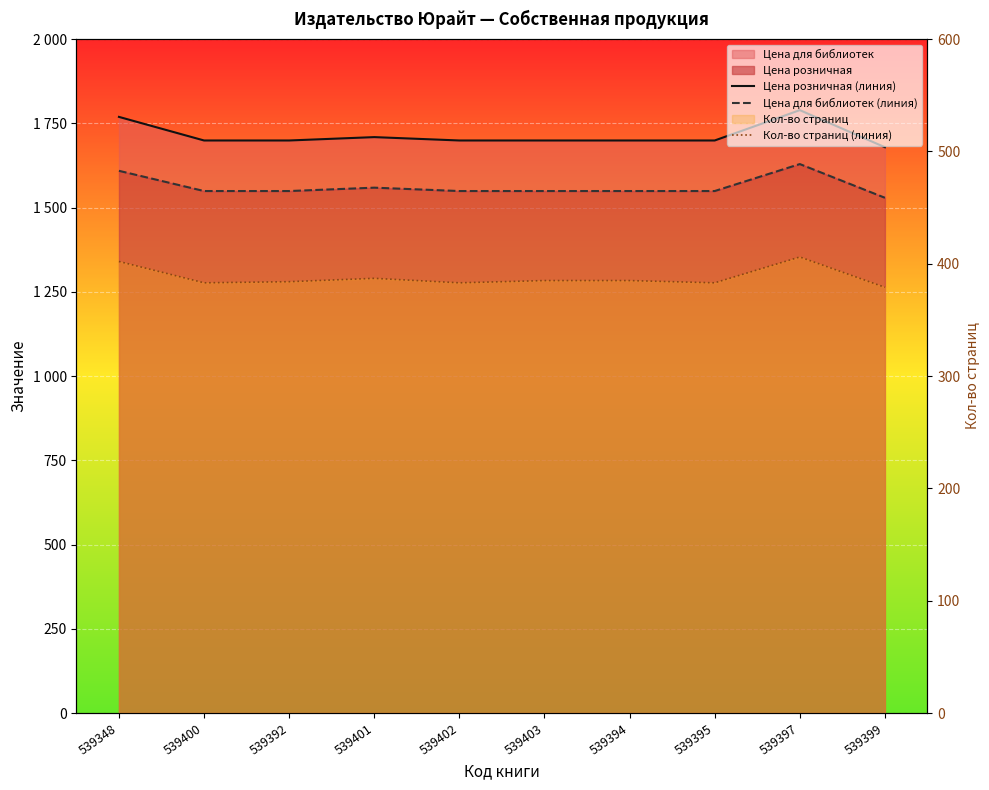

Where is the first local maximum for Цена для библиотек (линия)?

539401